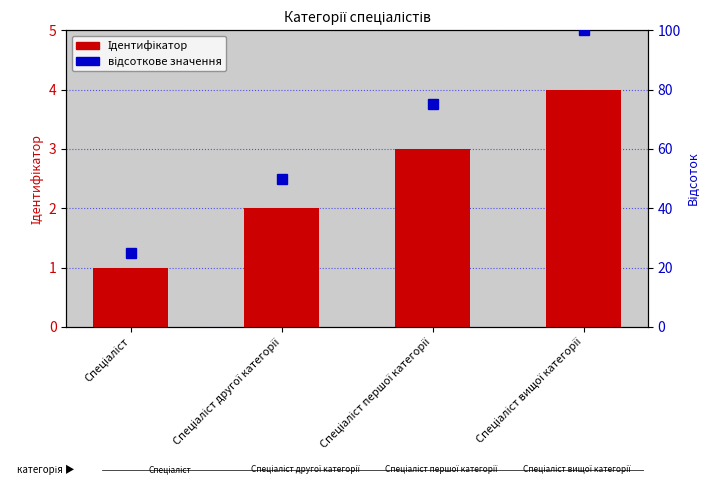

What is the lowest value of the відсоткове значення series?

25